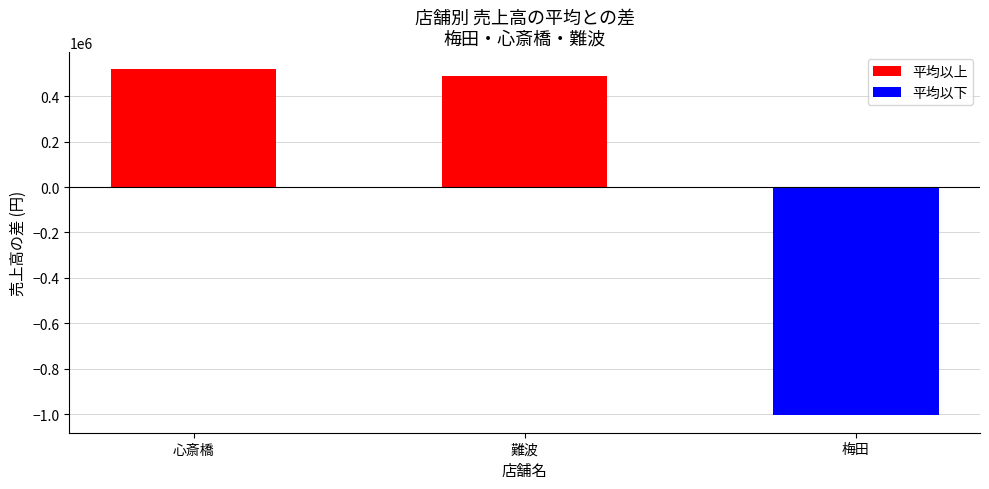

Is it true that 平均以上 equals 517870 at 心斎橋?

True